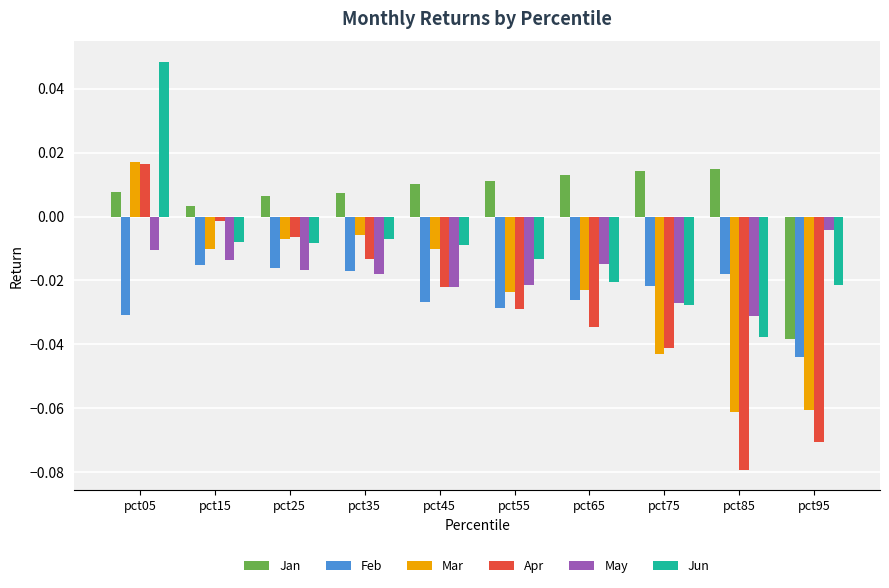

The value of Jan at pct65 is 0.0. True or false?

True